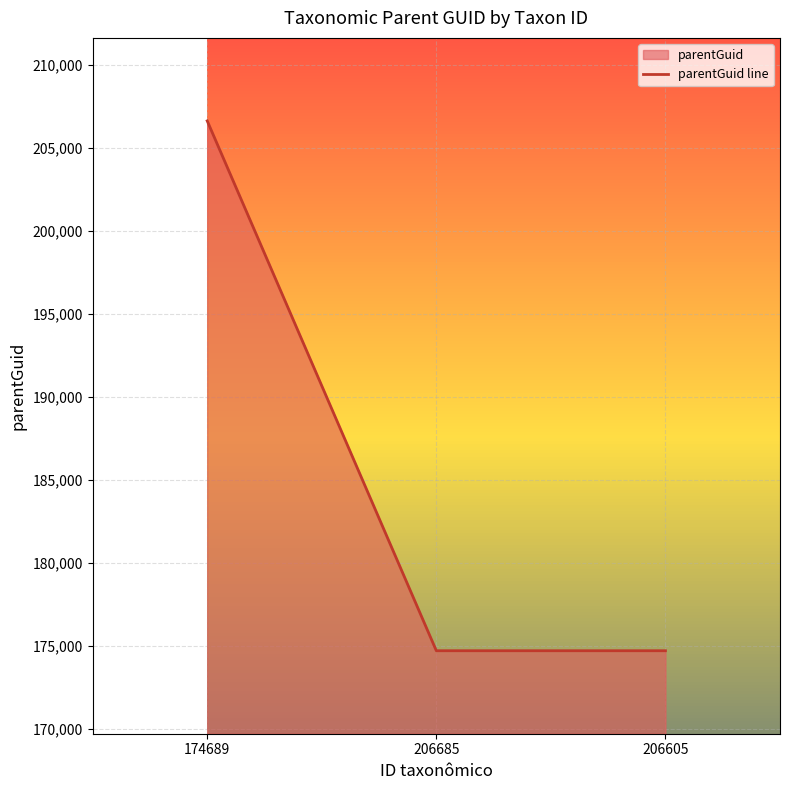

Approximately how many times larger is the value at 174689 compared to 206605?

1.2